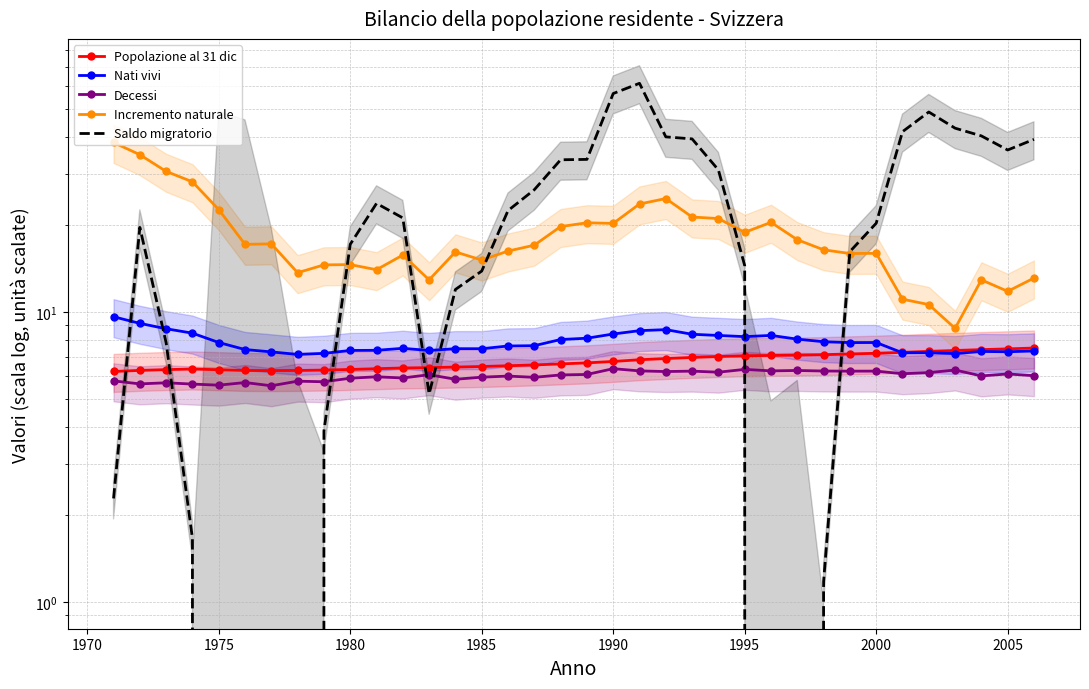

What is the average value of the Popolazione al 31 dic series?

6.8